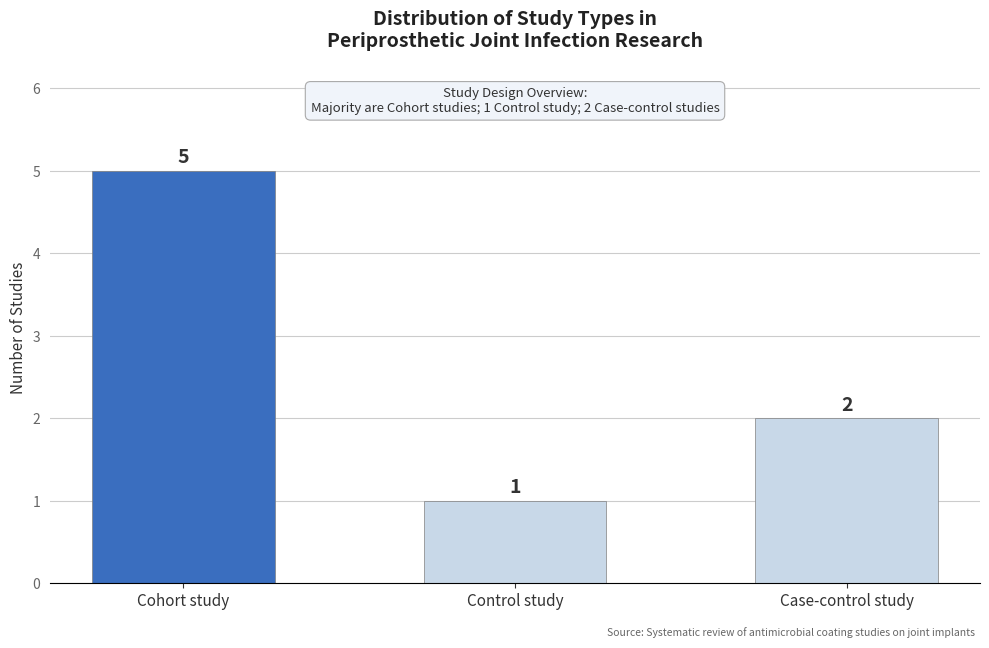

What is the minimum value shown in the chart?

1